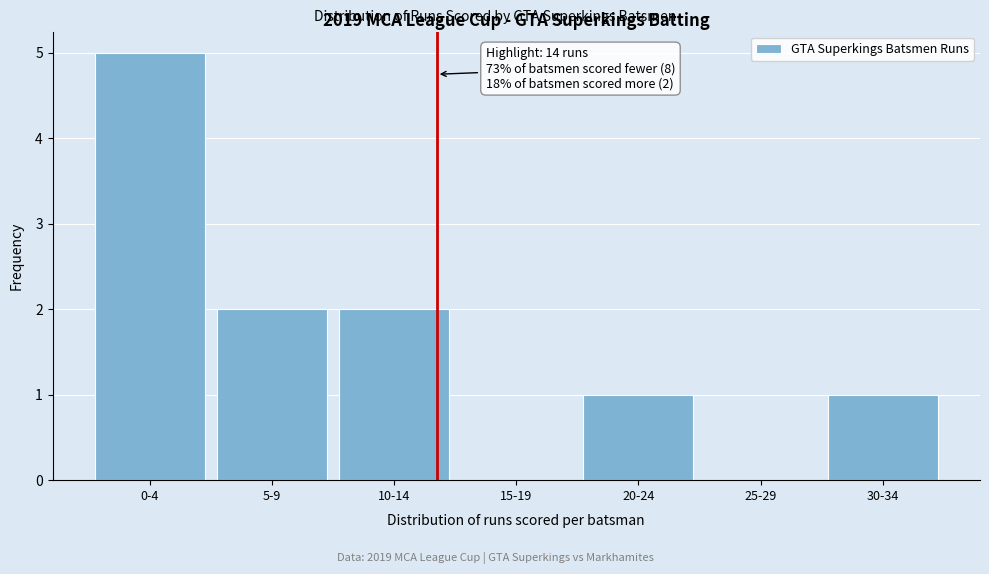

Reading right to left, what are all the values shown in this chart?

30-34=1	25-29=0	20-24=1	15-19=0	10-14=2	5-9=2	0-4=5